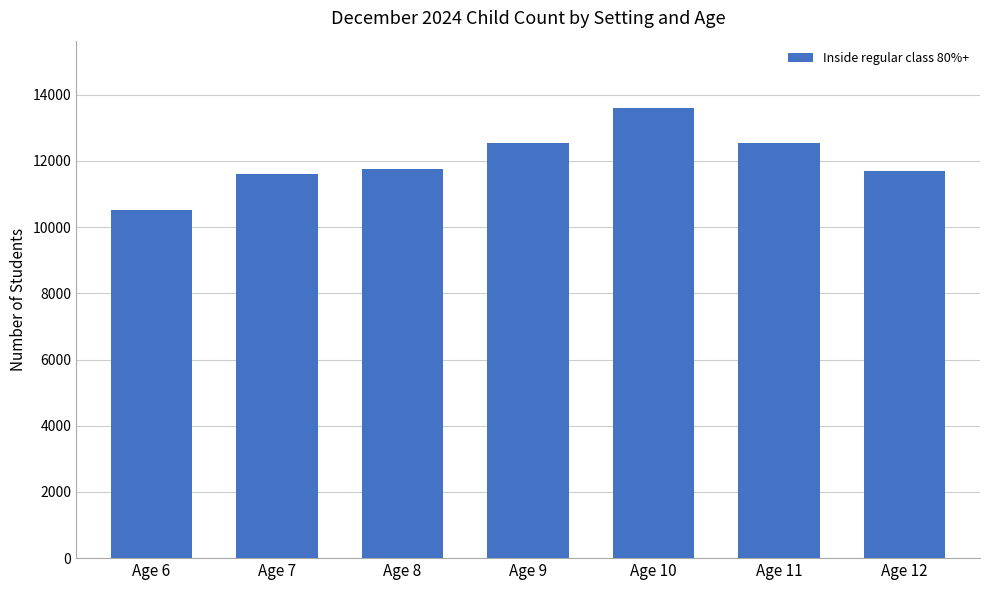

What is the minimum value shown in the chart?

10505